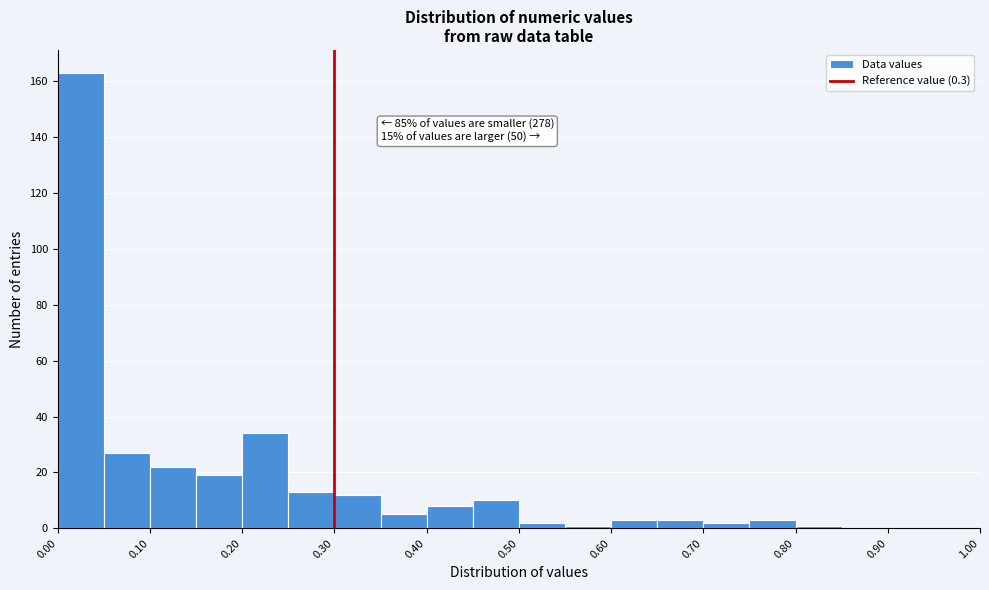

Which range on the x-axis has the tallest bar?

0.00 to 0.05